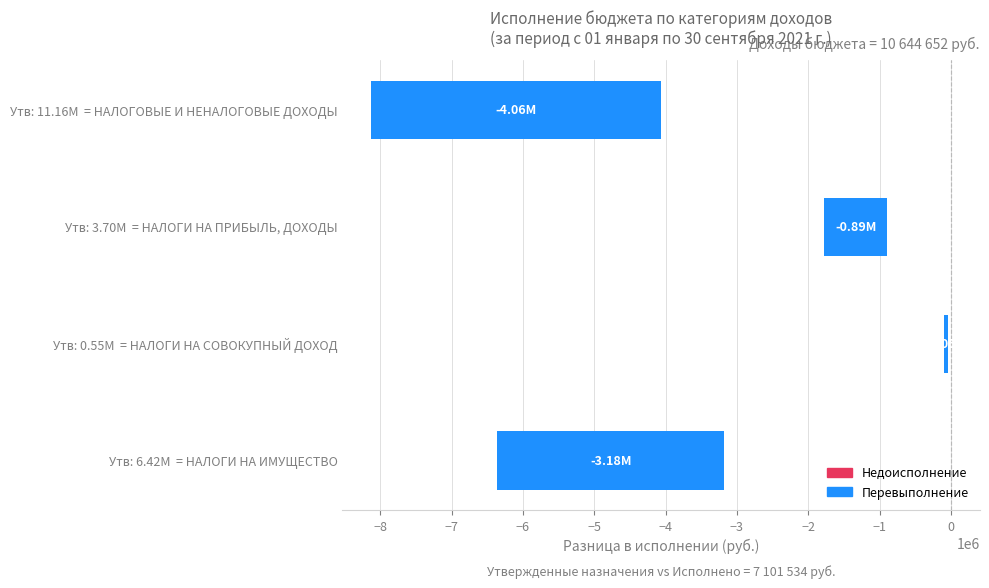

How many bars are there in total?

4